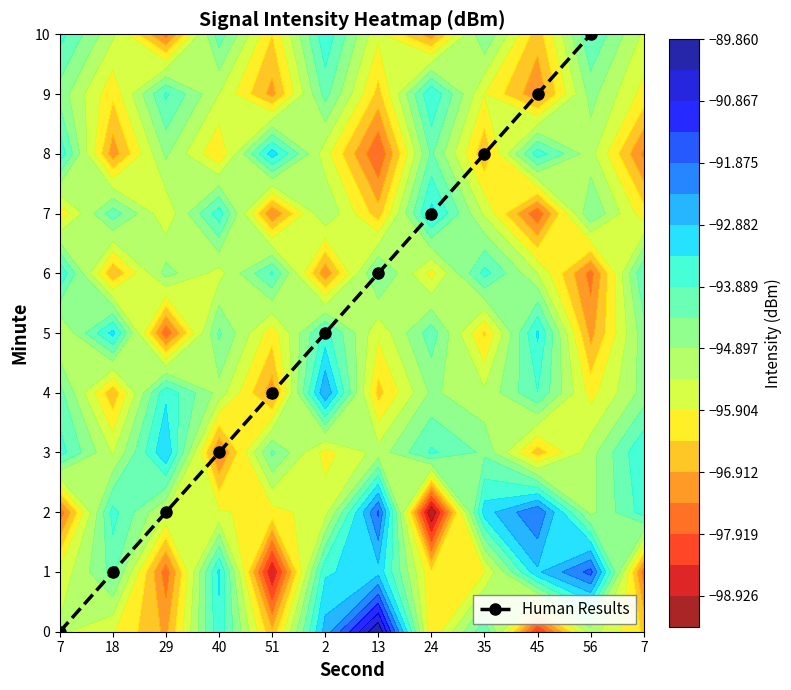

Is it true that the value at 7 is 6?

False